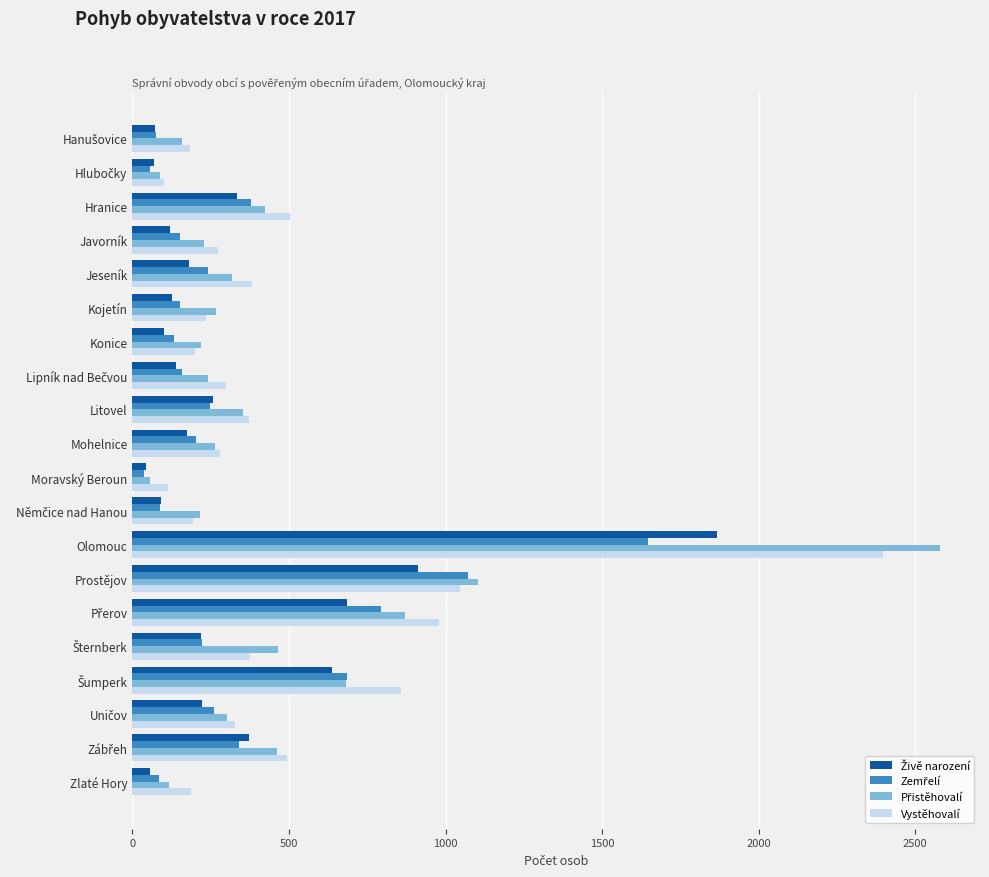

What is the difference between the Vystěhovalí values at Prostějov and Konice?

846